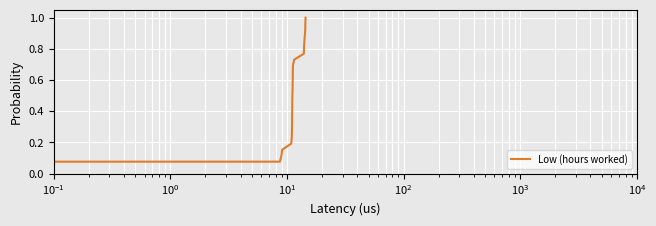

Is this an area chart (filled region under the line)?

No